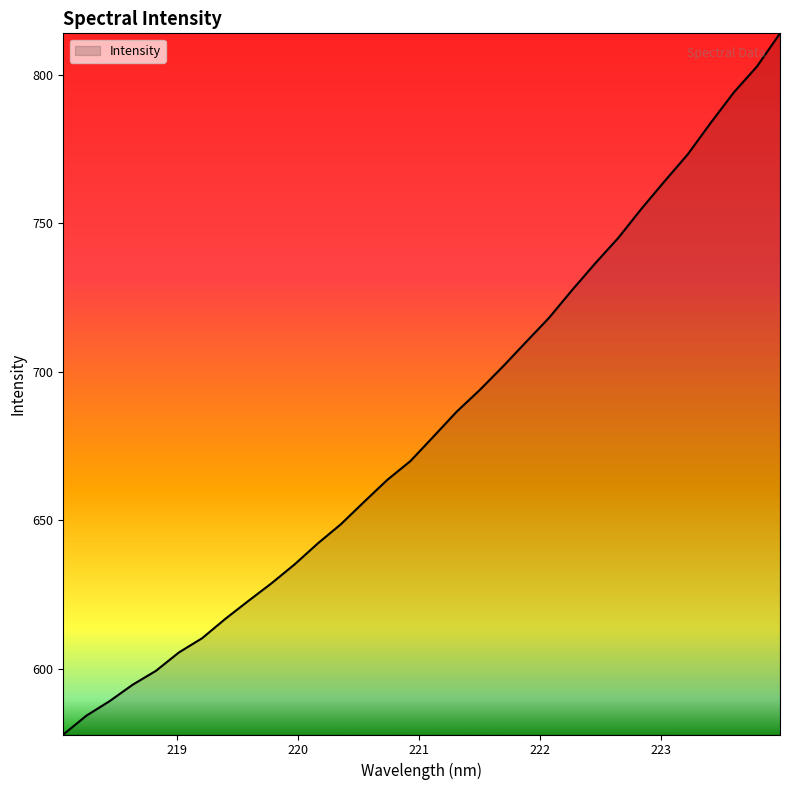

What is the difference between the maximum and minimum values?

236.2